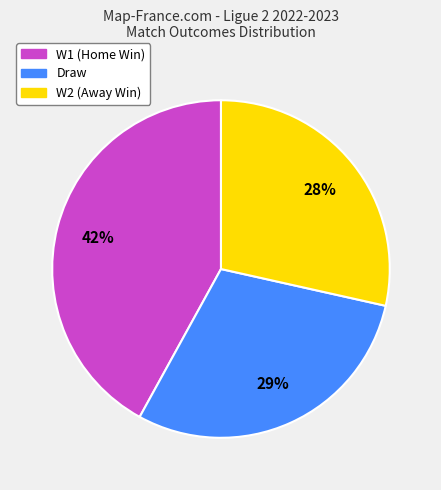

Do W1 (Home Win) and W2 (Away Win) together represent more than half of the pie?

Yes